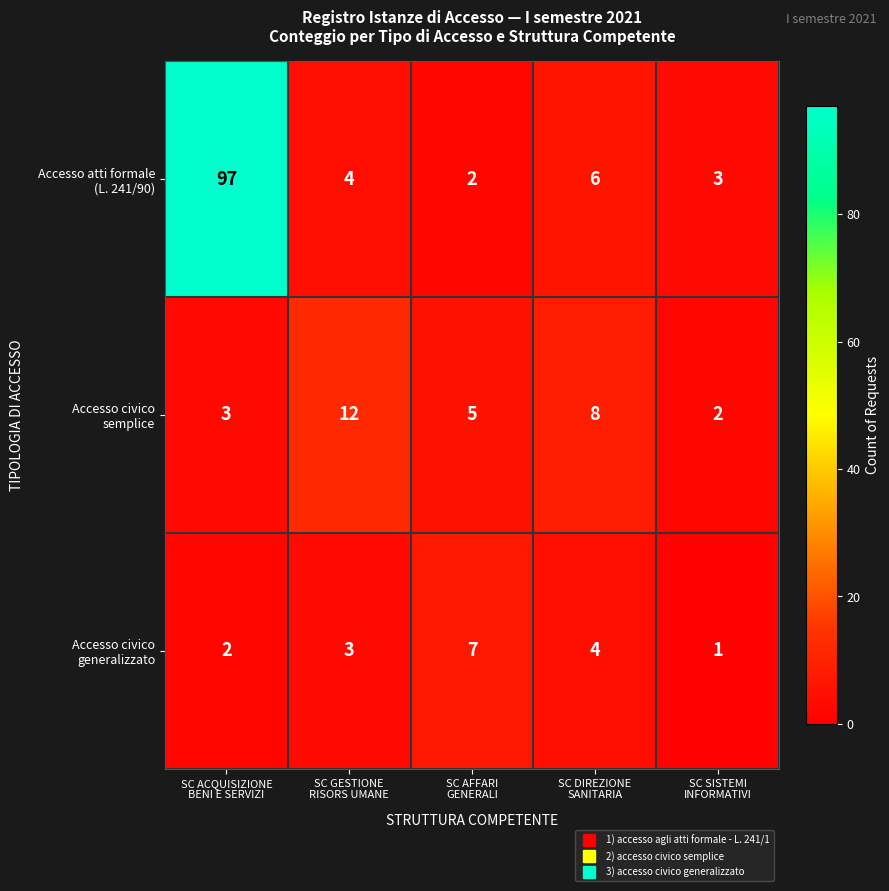

What is the spread (max minus min) of values at SC SISTEMI
INFORMATIVI?

2